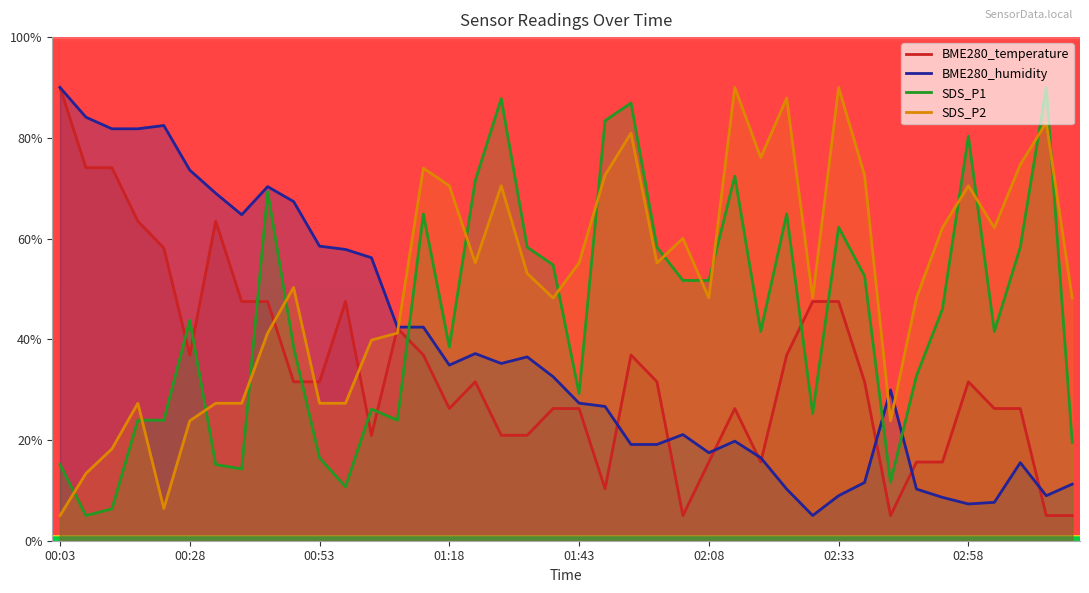

Is it true that BME280_humidity equals 21.1 at 24?

True